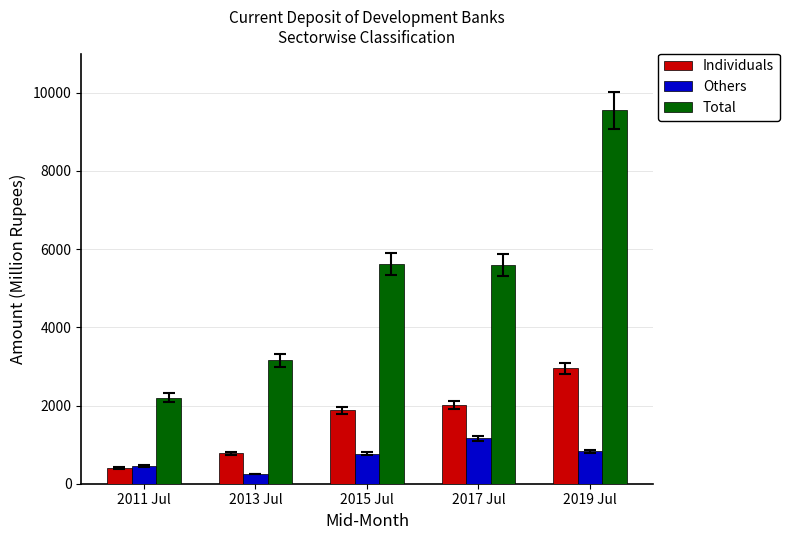

At 2013 Jul, list the series in order from largest to smallest.

Total, Individuals, Others